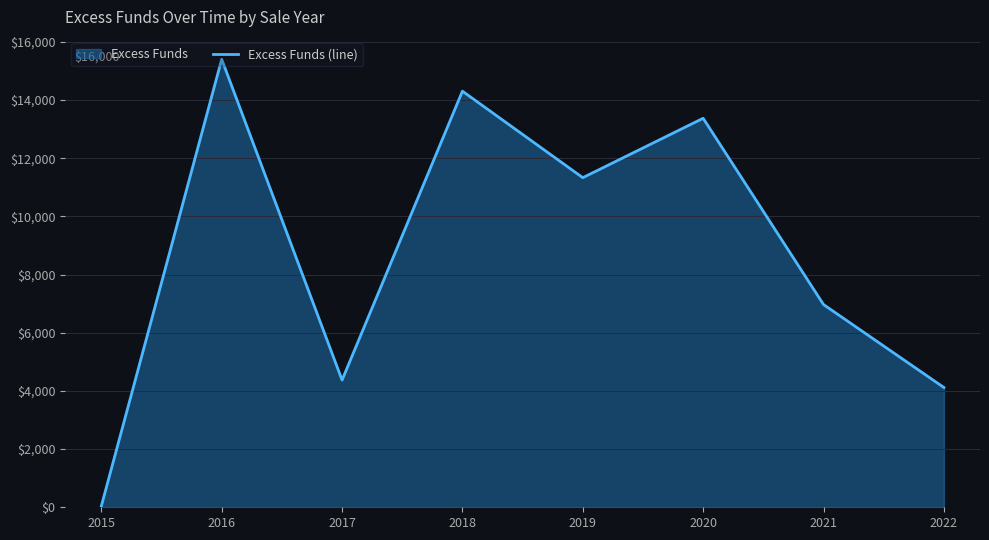

What is the difference between the second highest and minimum values?

14265.5